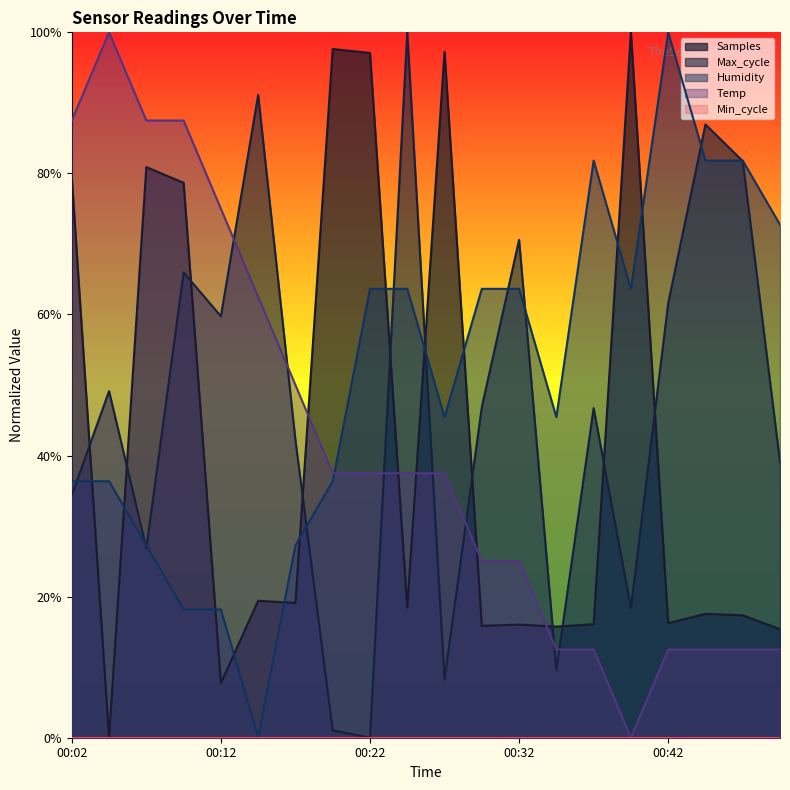

What is the average value of the Humidity series?

0.5